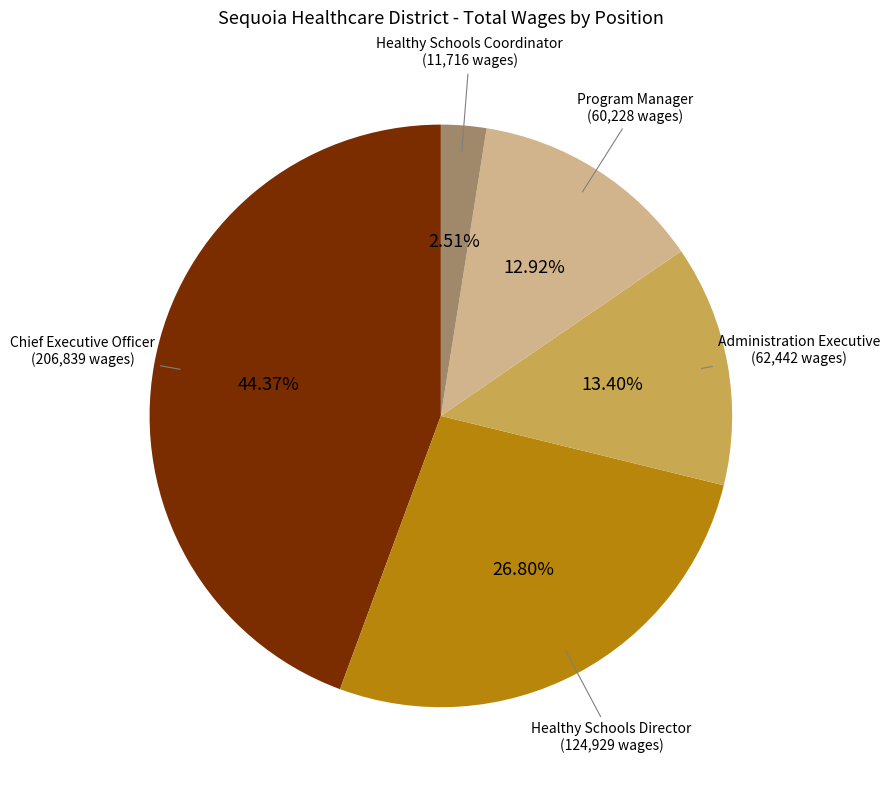

How many segments does this pie chart have?

5